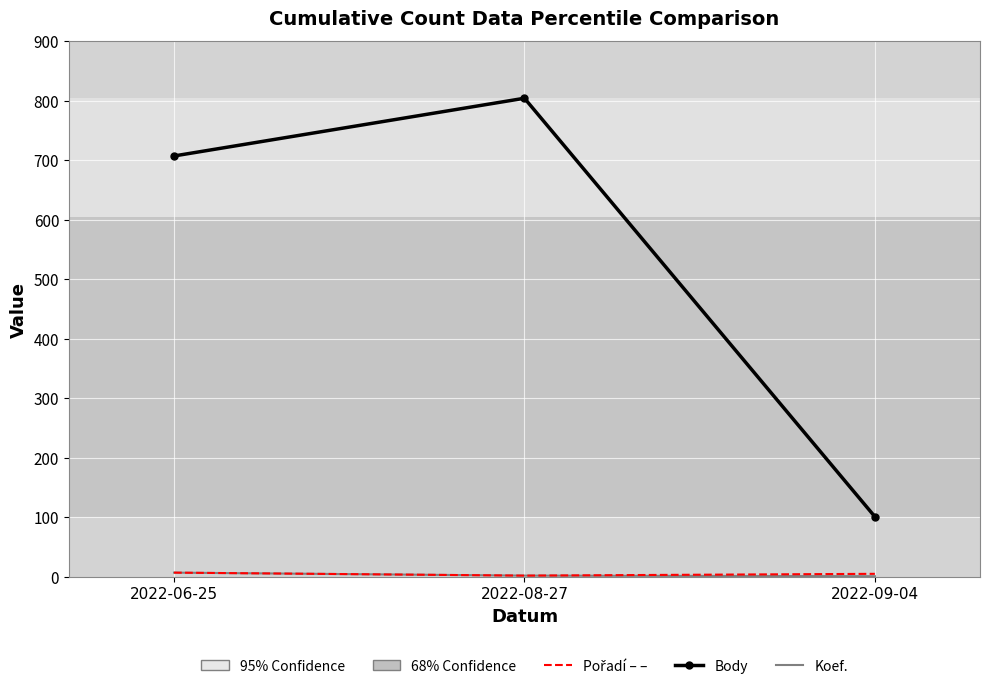

At which category is the sum across all series the highest?

2022-08-27